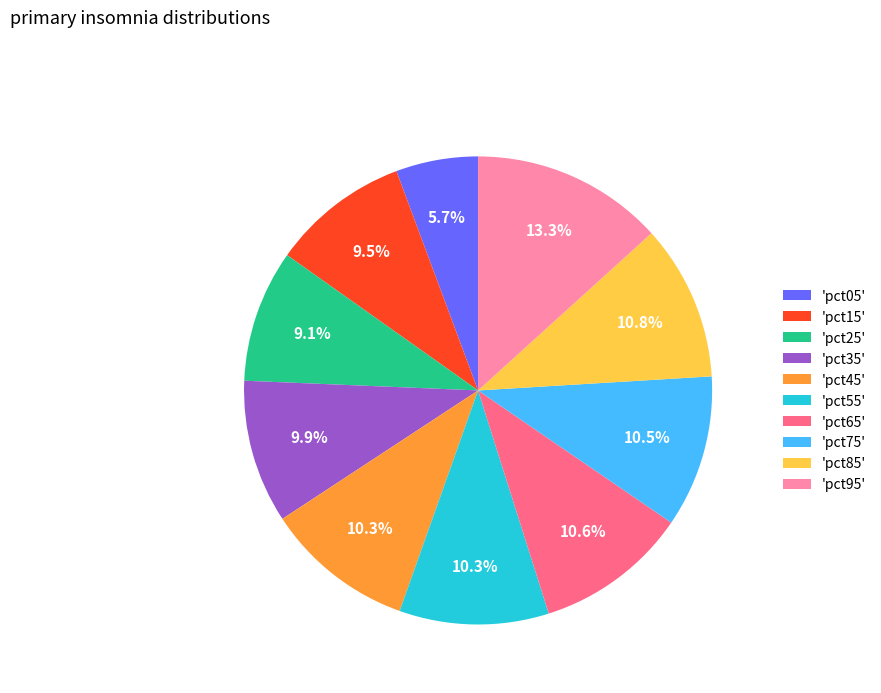

What is the largest slice in the pie chart?

'pct95'